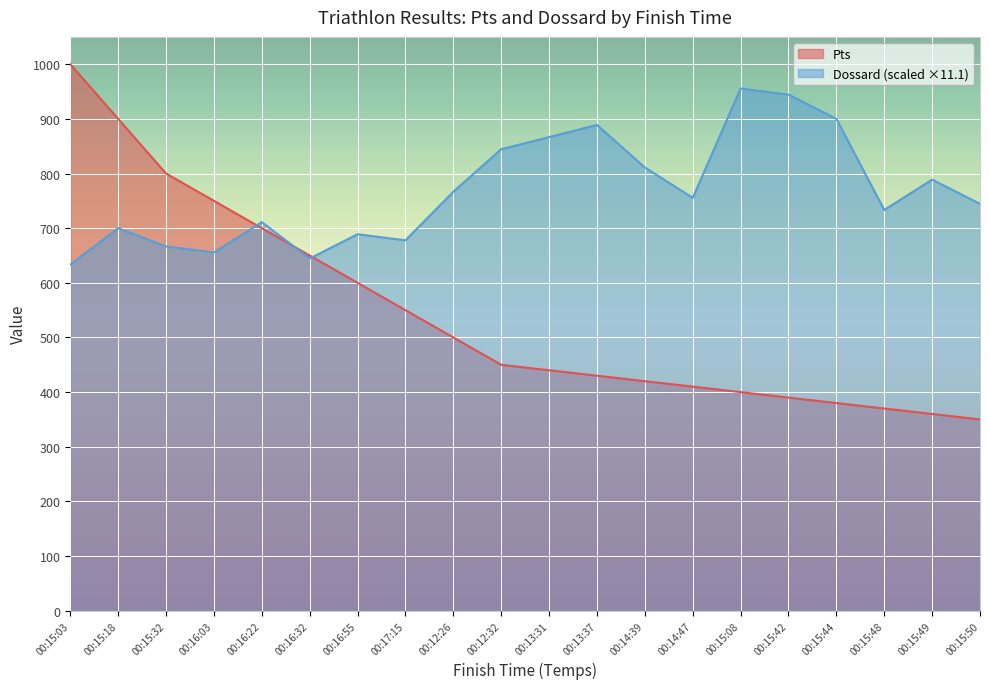

What is the sum of all Pts values?

10850.0